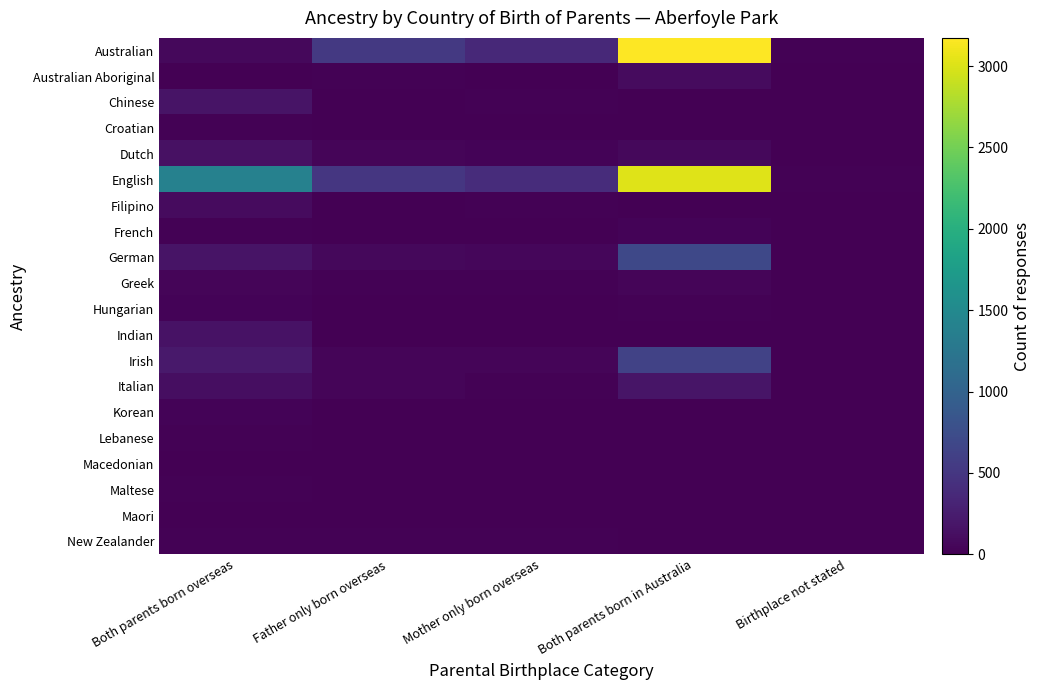

Rank the series by their maximum value, from highest to lowest.

Australian, English, German, Irish, Italian, Chinese, Indian, Dutch, Australian Aboriginal, Filipino, Greek, Korean, French, Hungarian, New Zealander, Lebanese, Maltese, Croatian, Maori, Macedonian